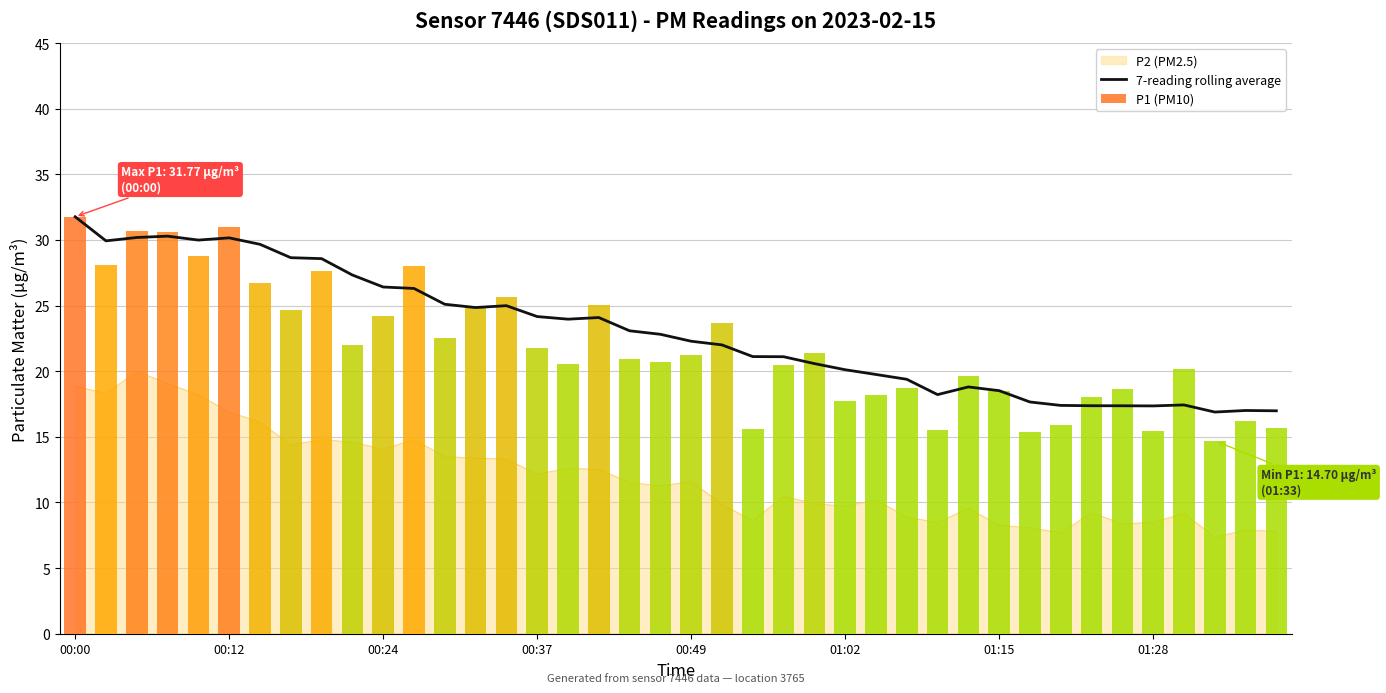

The value at 22 is 21.1. True or false?

True